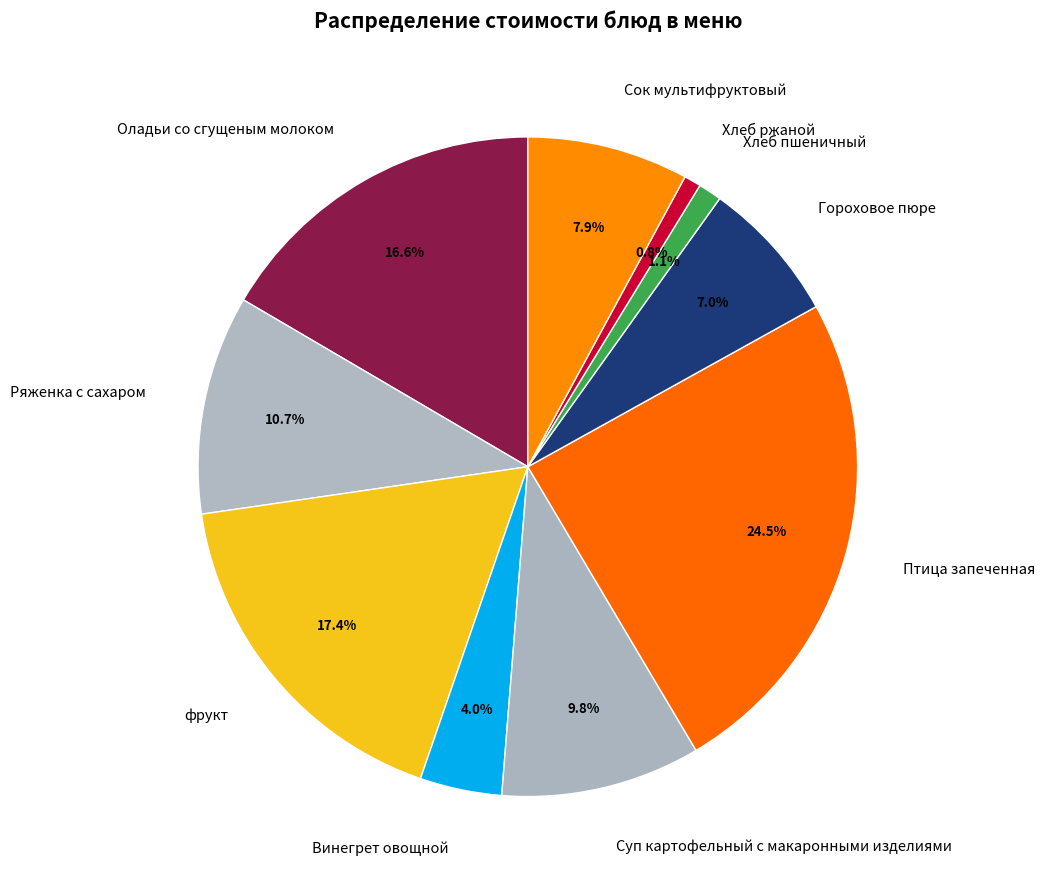

Between Оладьи со сгущеным молоком and Винегрет овощной, which is larger?

Оладьи со сгущеным молоком